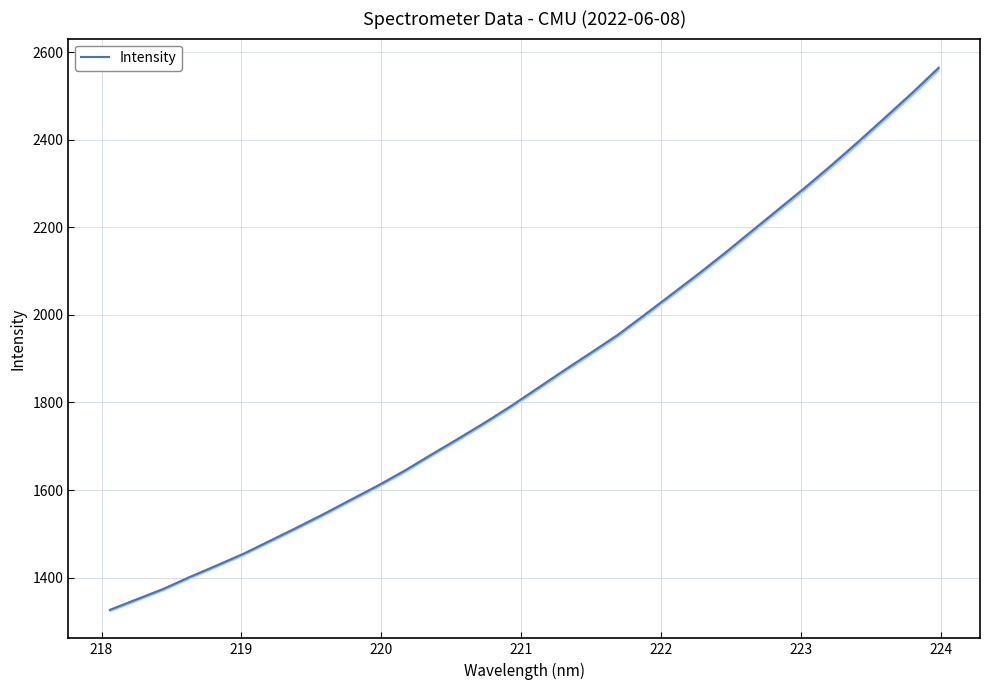

How many lines are shown in the chart?

1